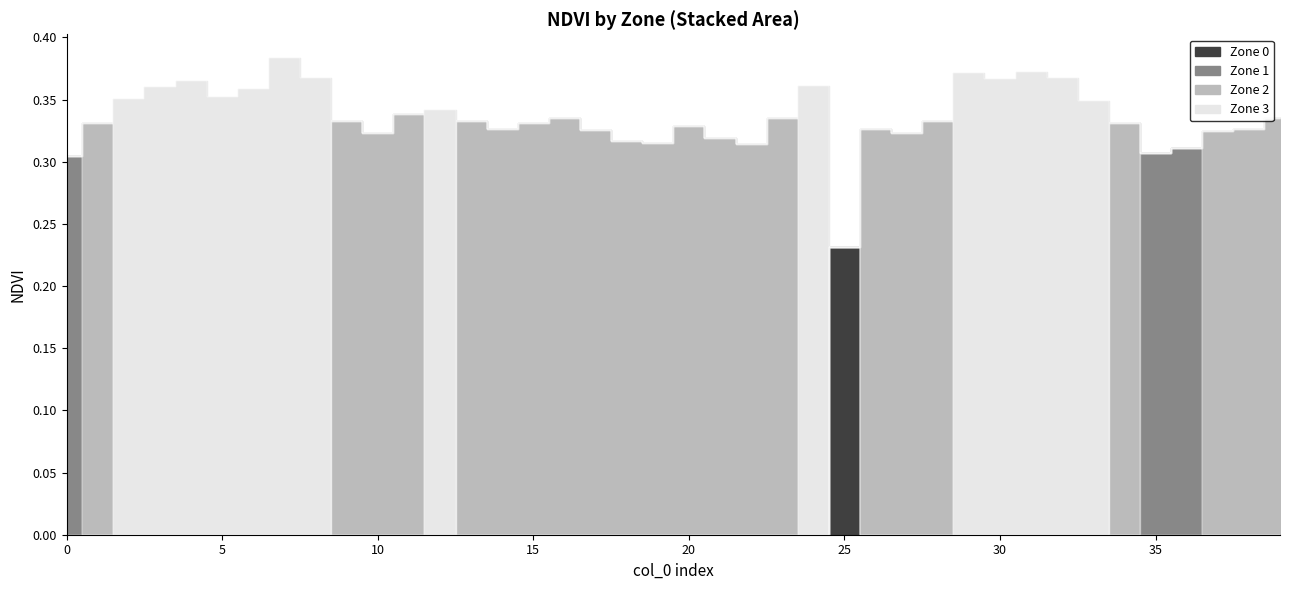

What is the difference between the maximum and minimum values in the Zone 2 series?

0.3